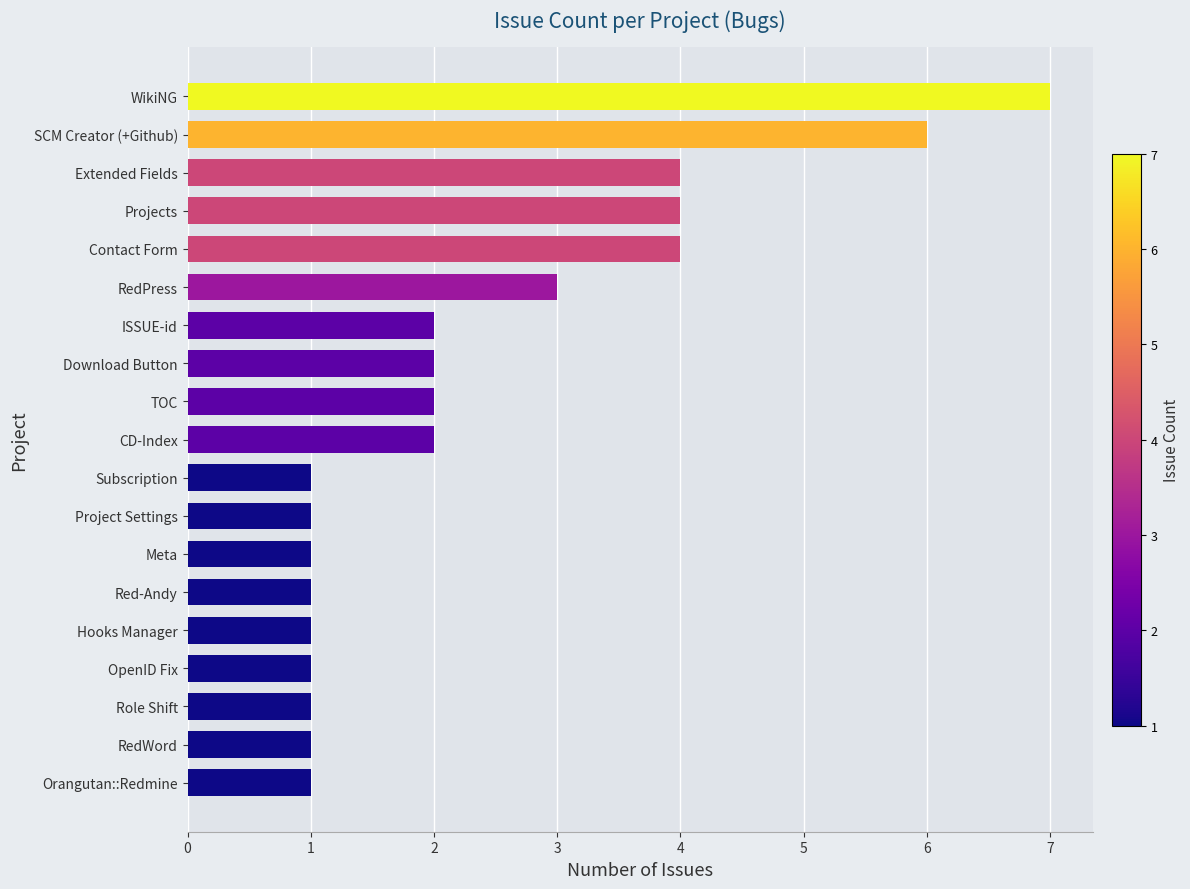

What position from the top is Orangutan::Redmine?

19